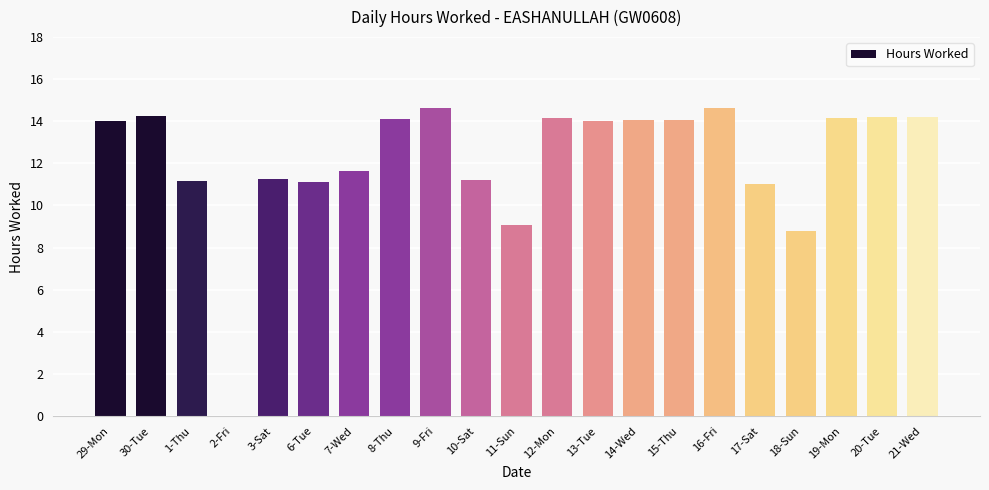

What is the maximum value shown in the chart?

14.6